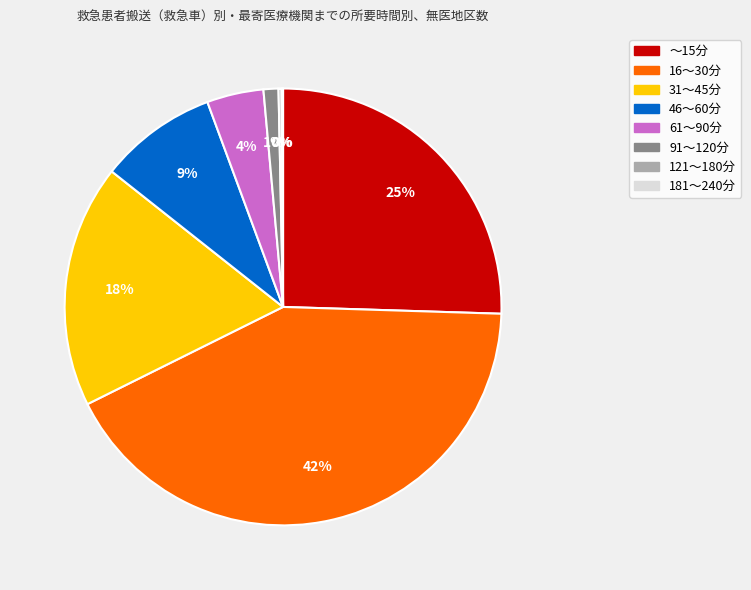

Does any single category account for the majority?

No